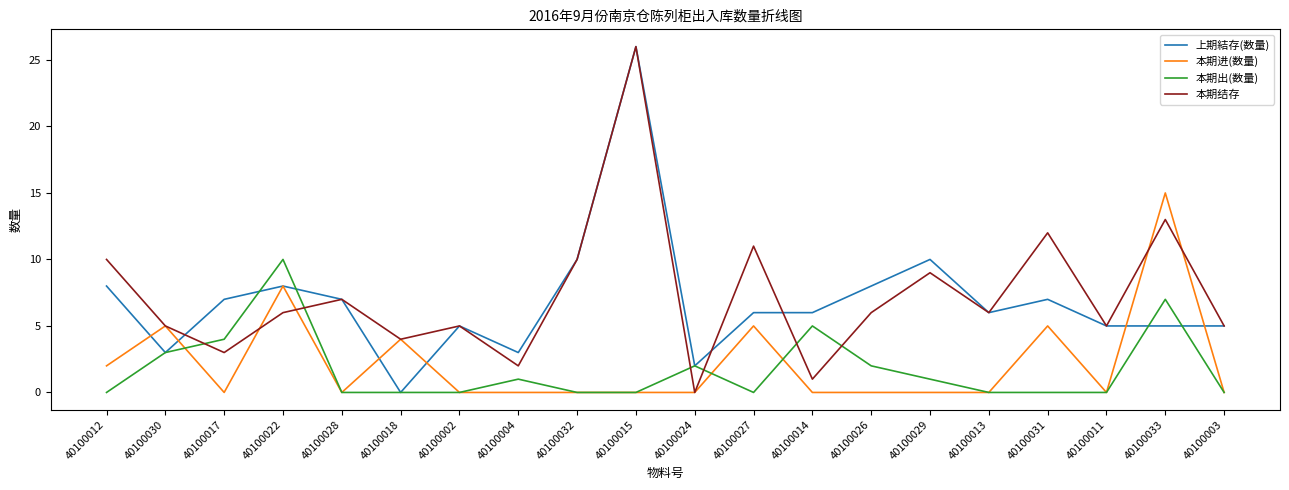

Is it true that 本期进(数量) equals -7 at 40100029?

False